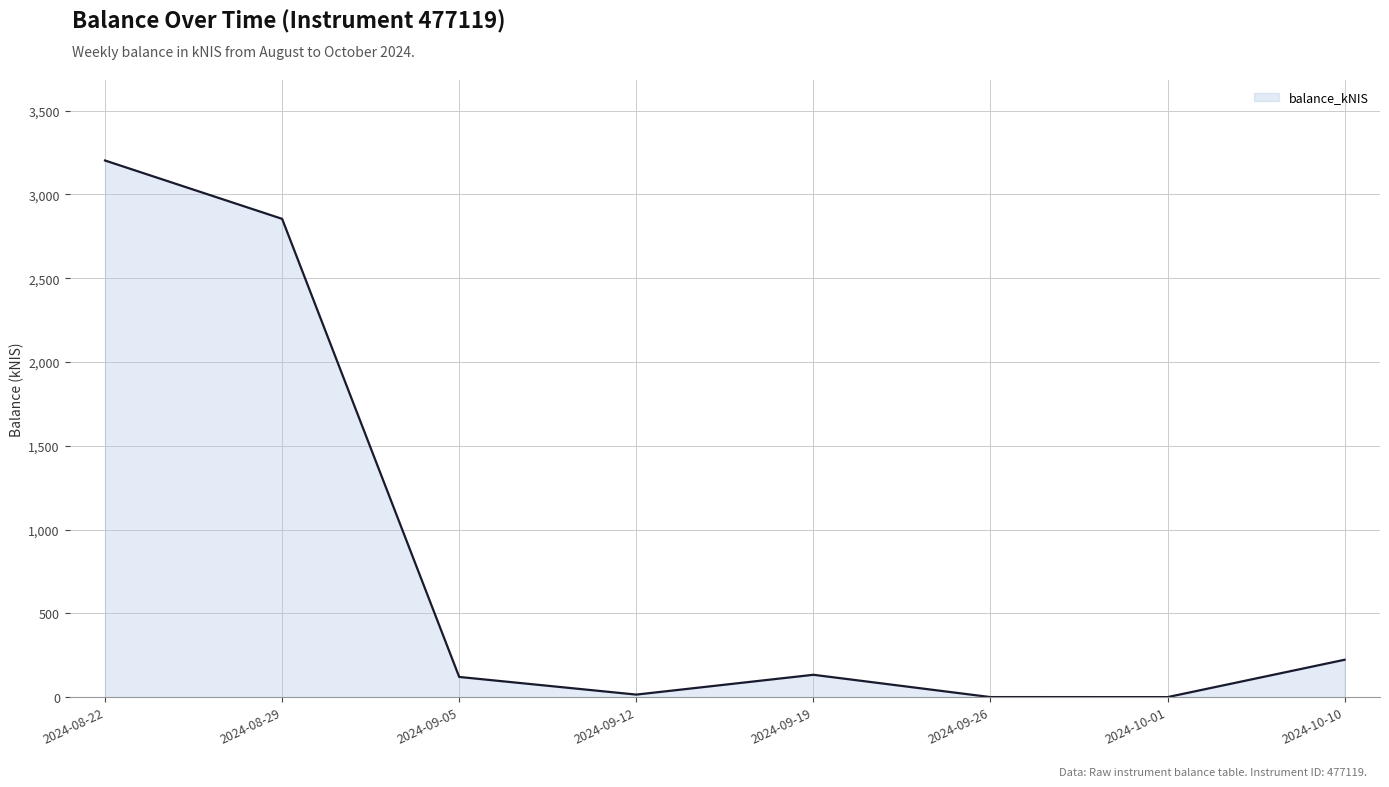

At which label is the value closest to 1601?

2024-08-29